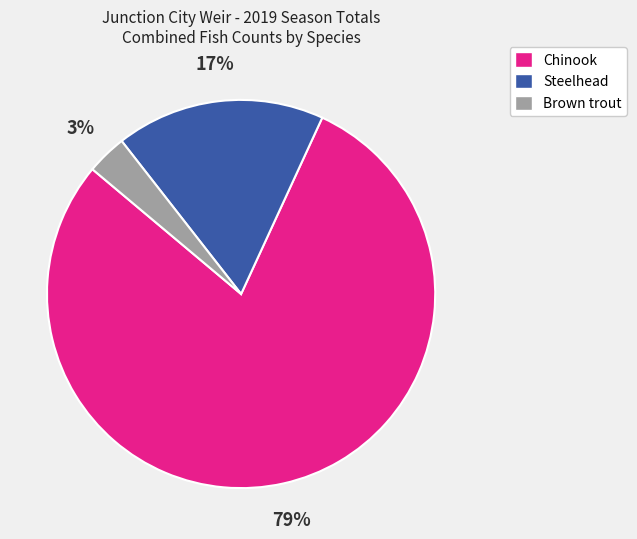

Is the sum of Chinook and Steelhead greater than half?

Yes